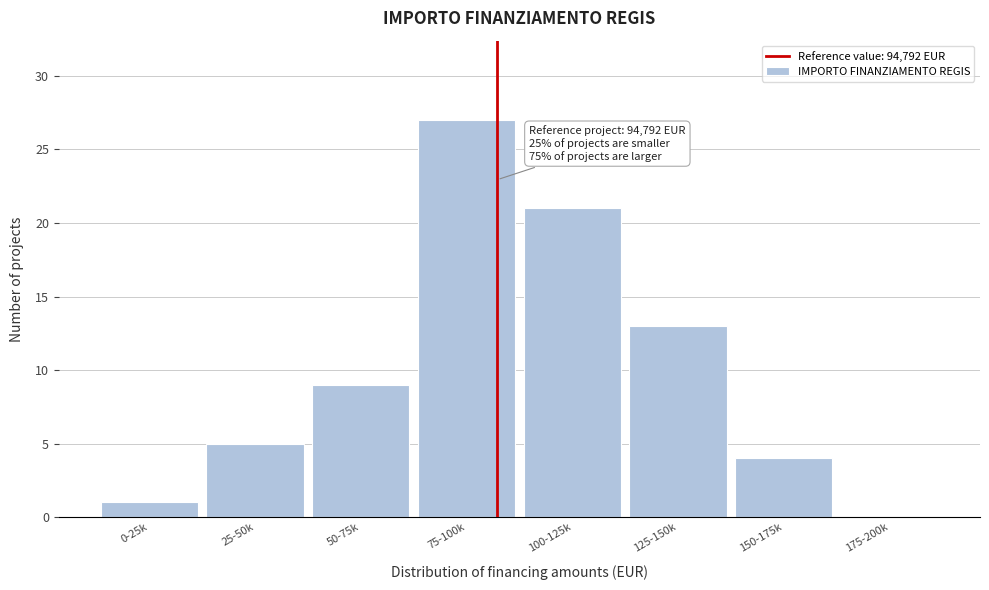

Reading left to right, extract all data points from this chart.

0-25k=1	25-50k=5	50-75k=9	75-100k=27	100-125k=21	125-150k=13	150-175k=4	175-200k=0